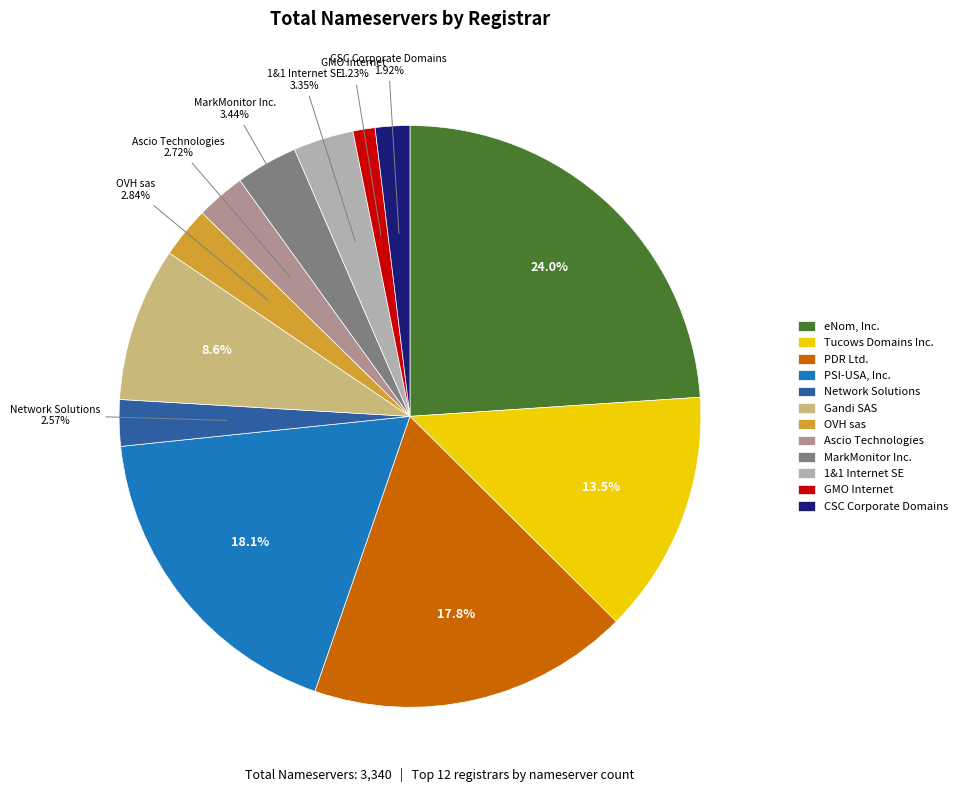

What percentage is the 1&1 Internet SE slice, to the nearest percent?

3%